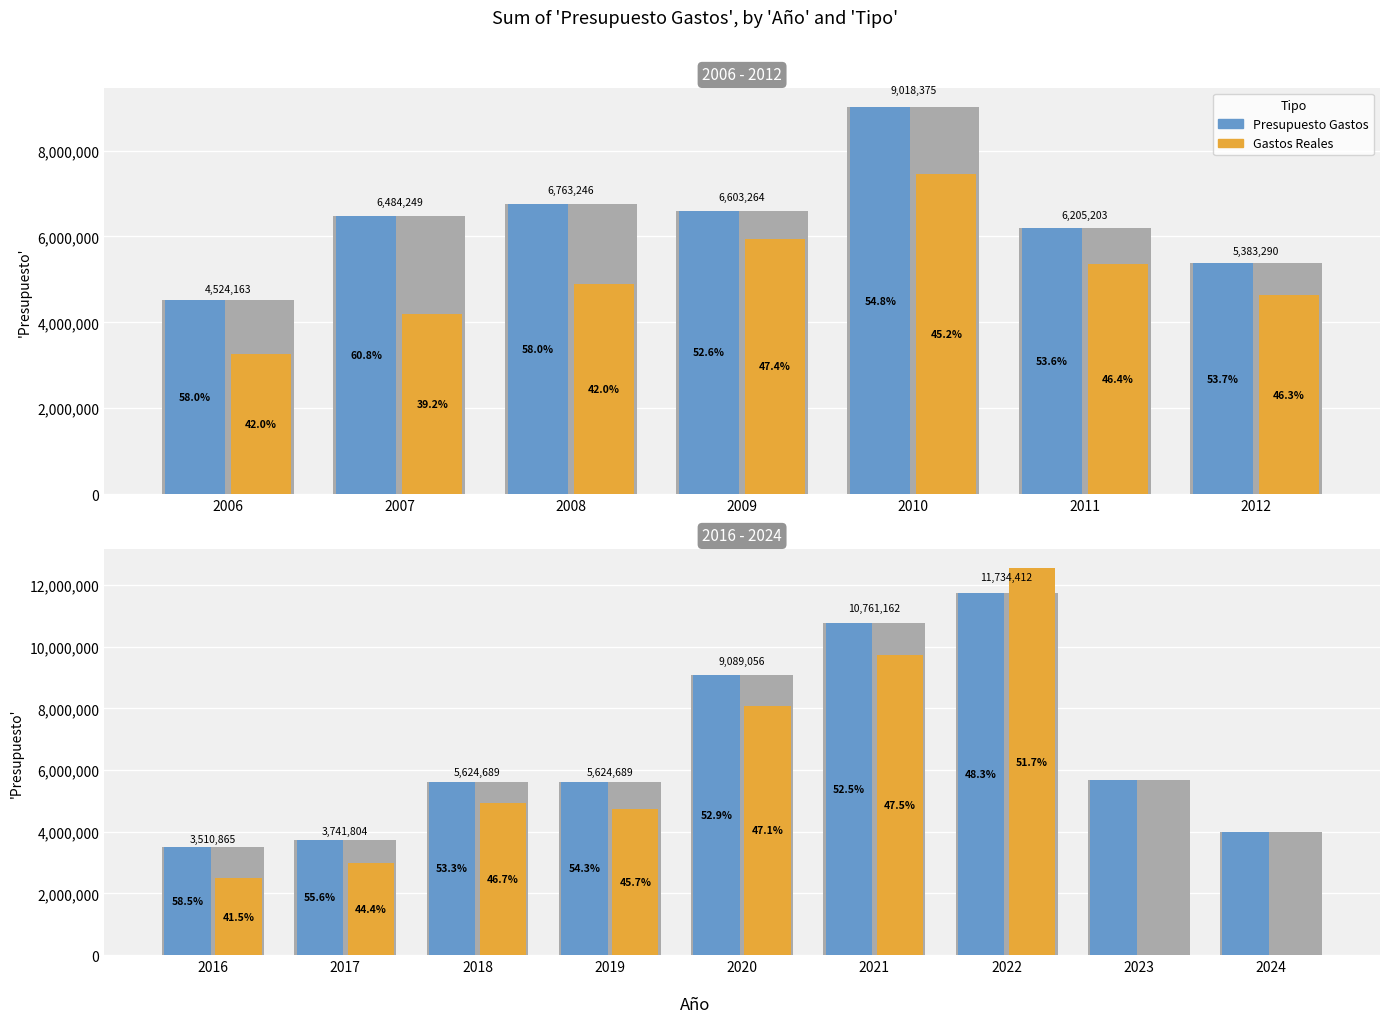

What is the maximum value shown in the chart?

12560198.1